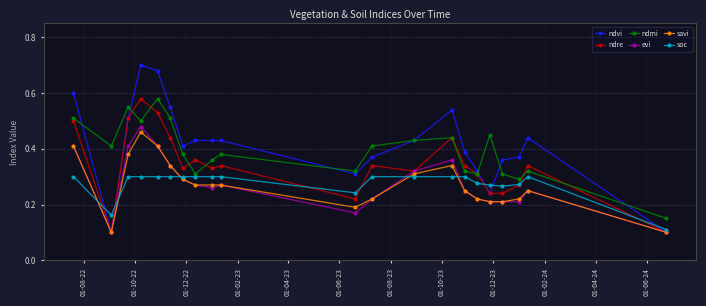

How many interior local peaks does the ndmi series have?

6